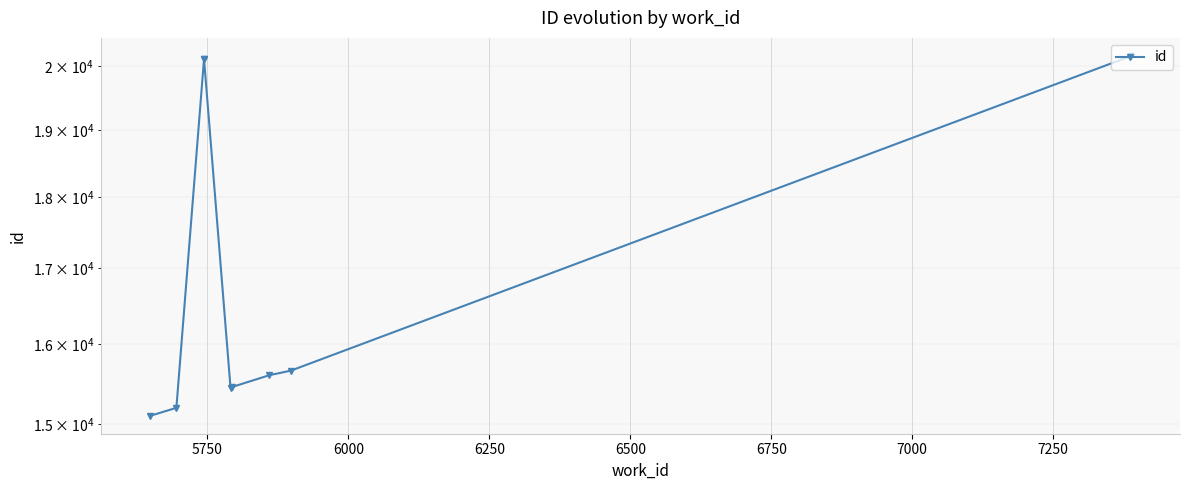

Is this an area chart (filled region under the line)?

No